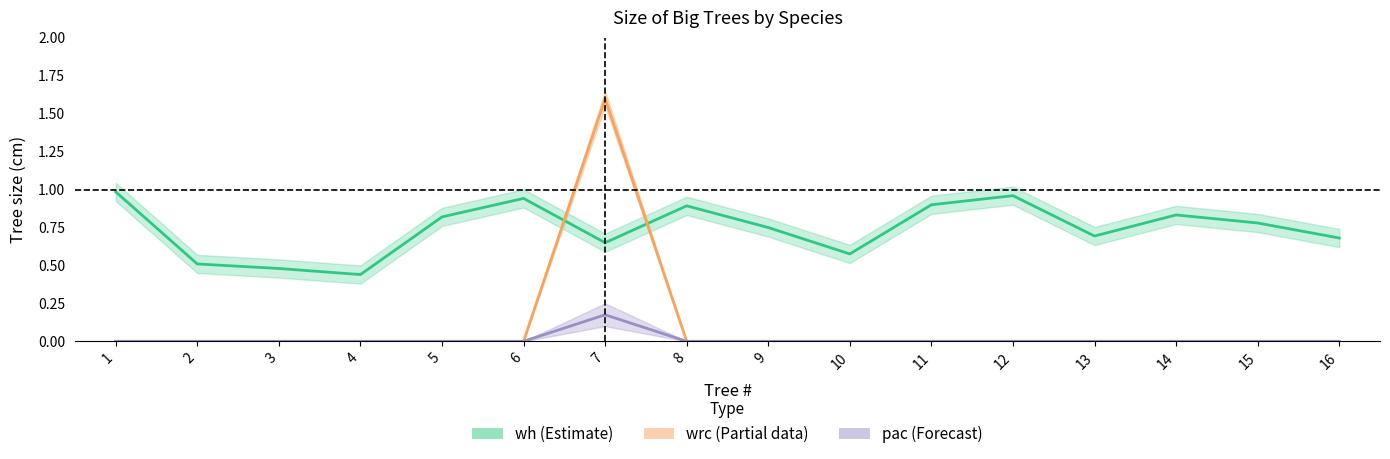

Which category has the highest value across all series?

7